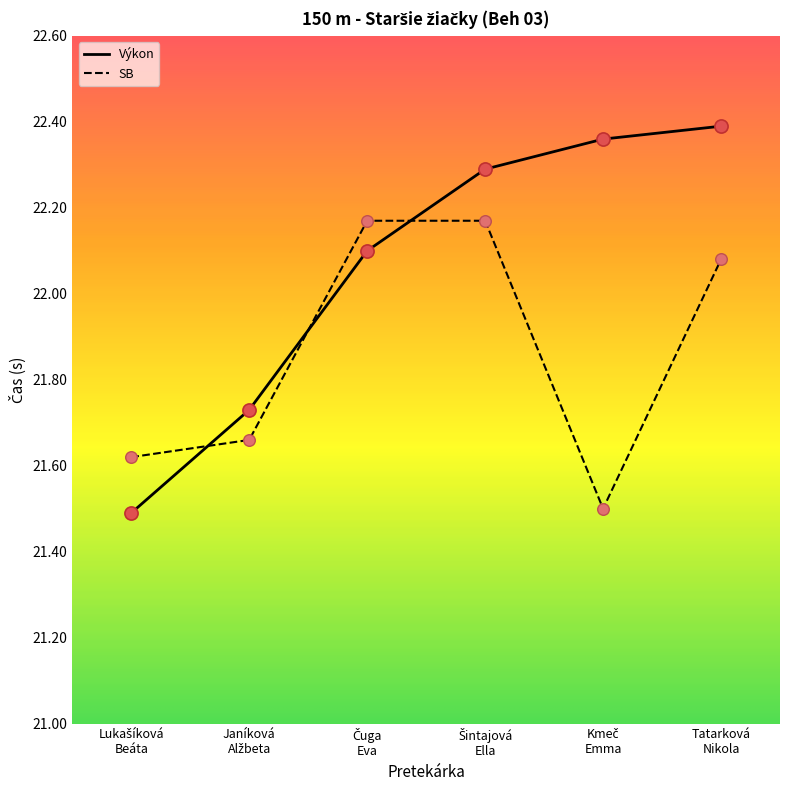

Which series has the widest spread of values?

Výkon